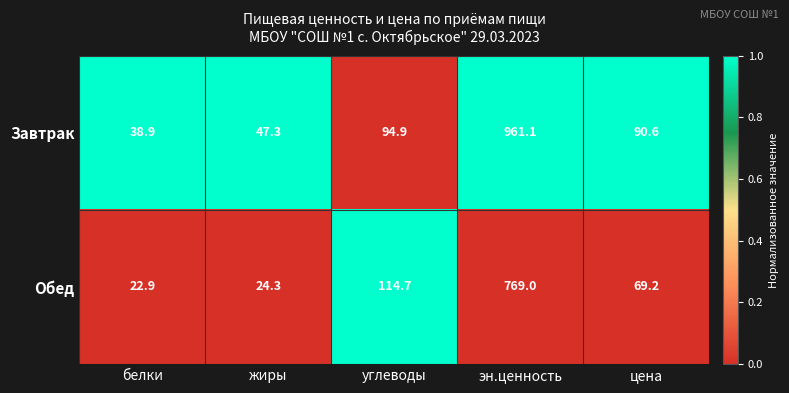

At which category does the chart reach its peak across all series?

эн.ценность